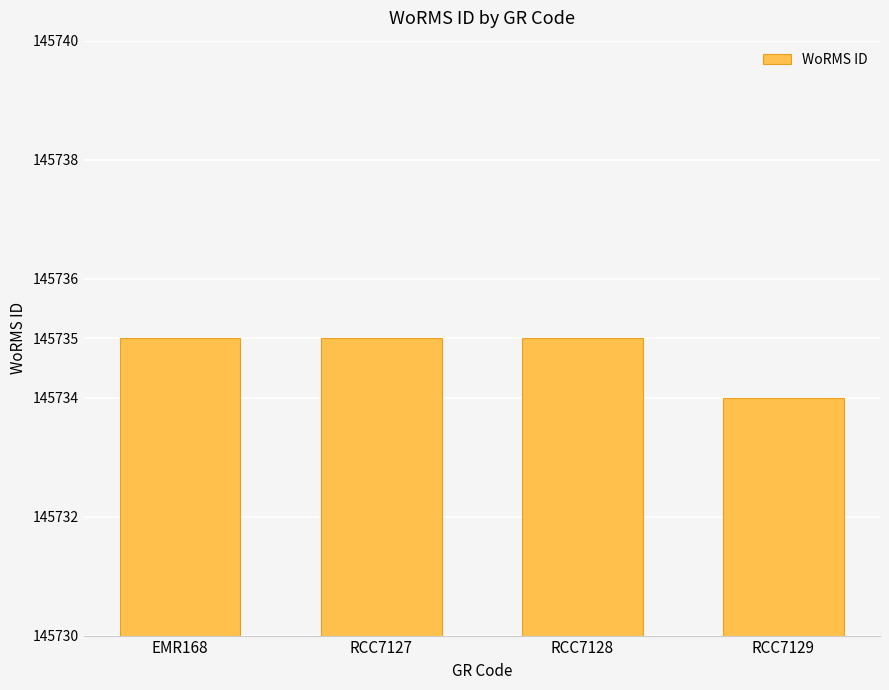

What is the maximum value shown in the chart?

145735